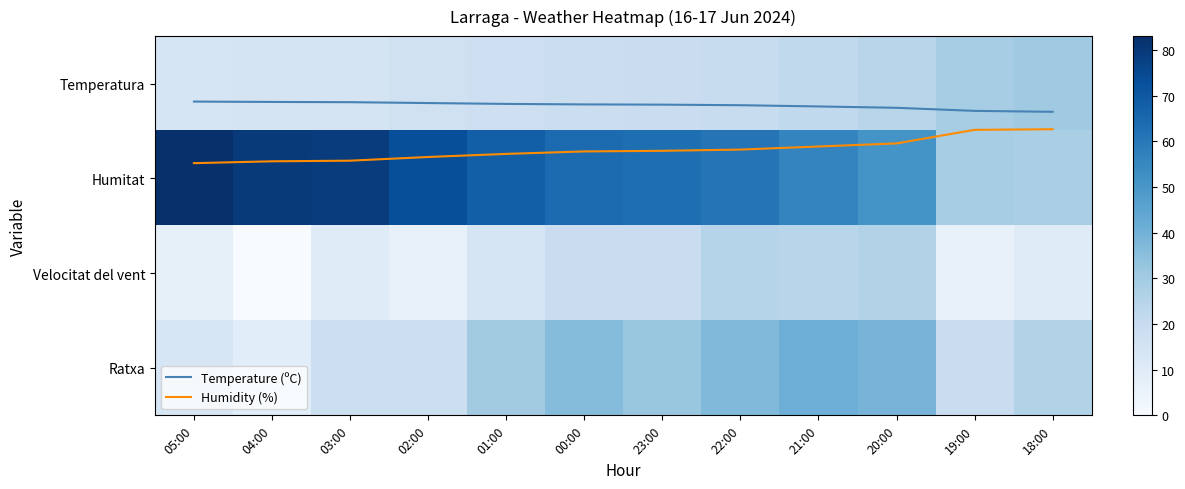

Rank the categories by Temperatura value from highest to lowest.

18:00, 19:00, 20:00, 21:00, 22:00, 23:00, 00:00, 01:00, 02:00, 03:00, 04:00, 05:00